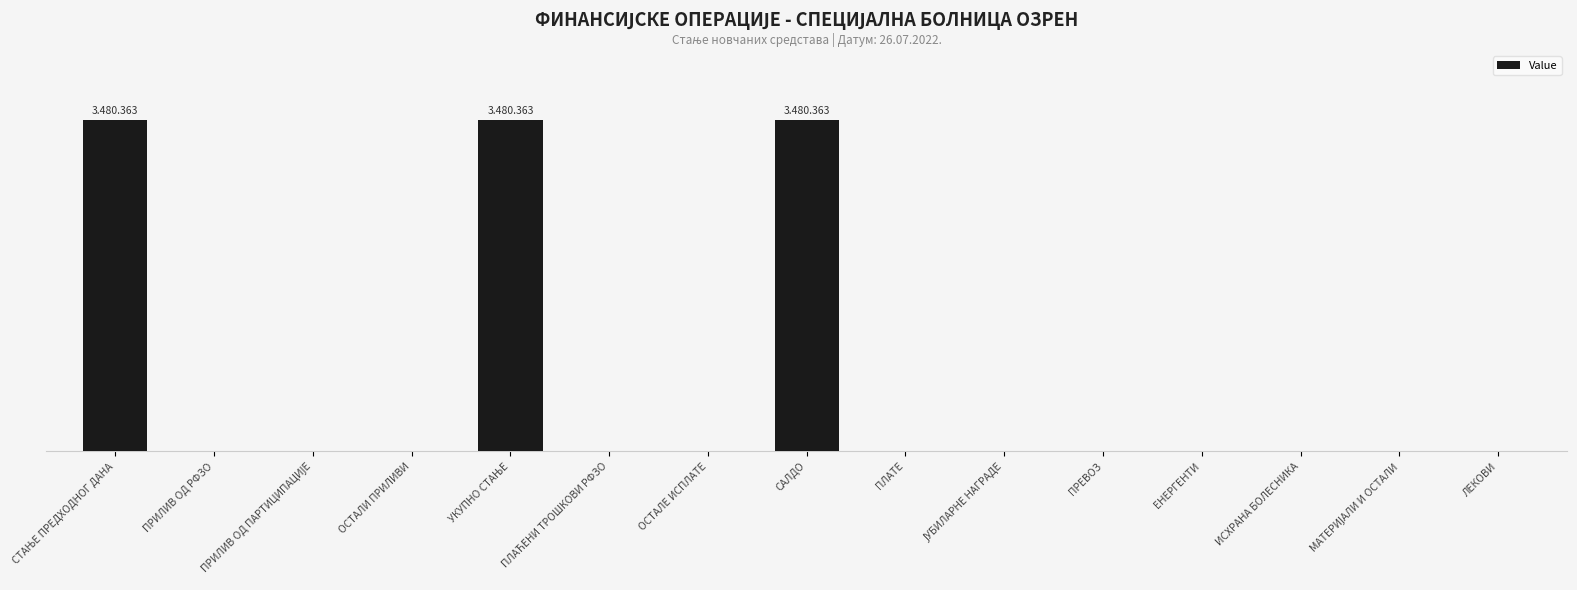

Are the bars horizontal?

No